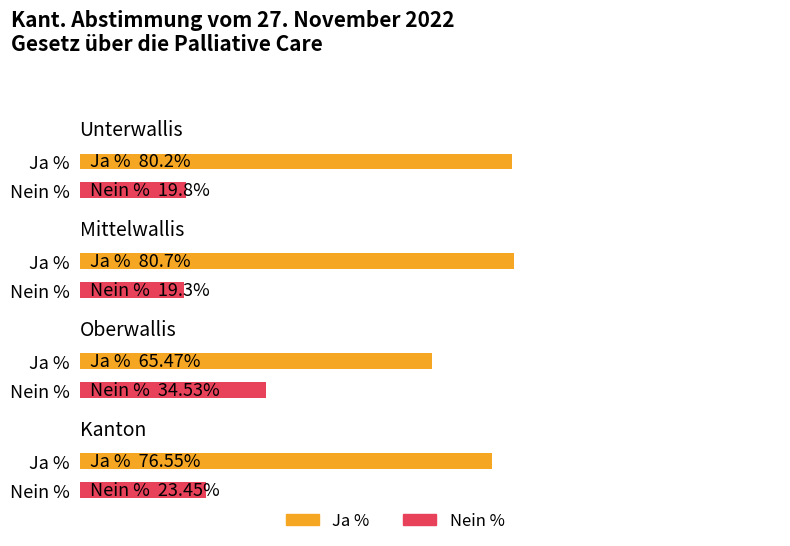

What is the label of the 3rd bar from the left?

Oberwallis